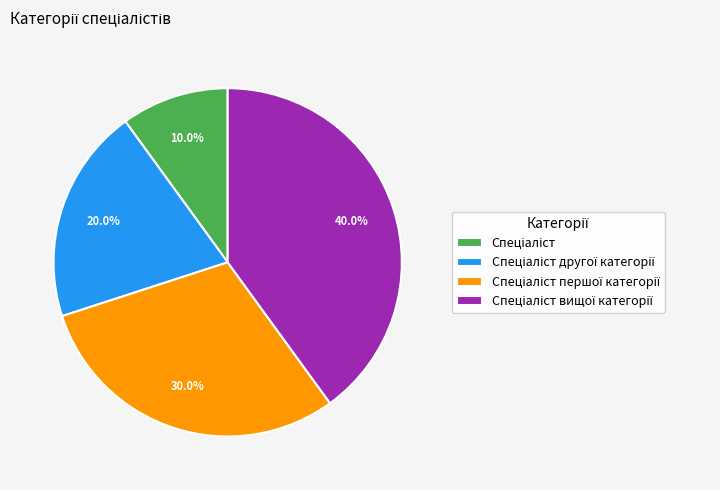

Does any single category account for the majority?

No